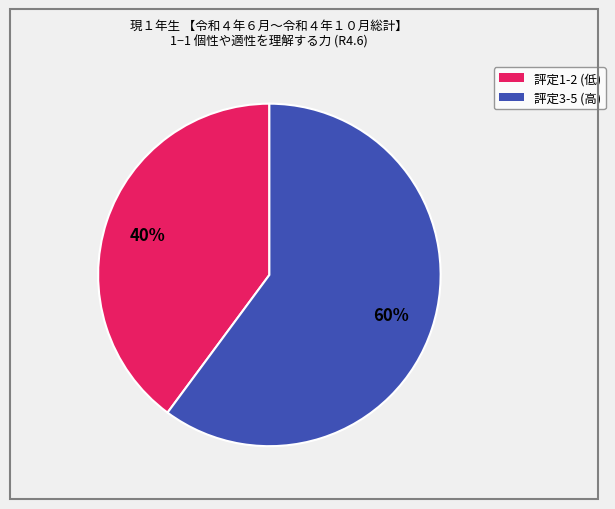

Is there a majority slice in this chart?

Yes